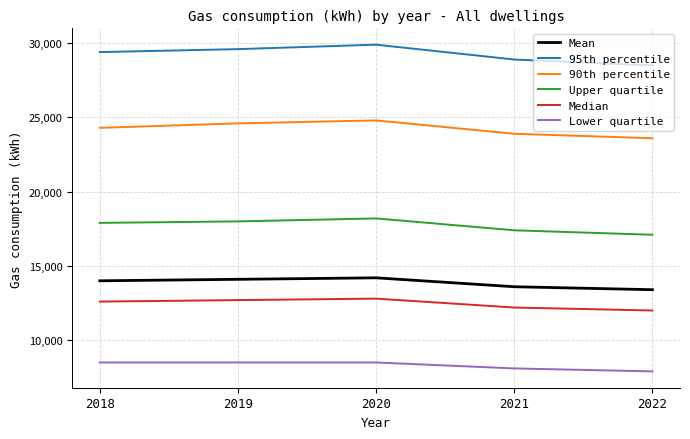

Which series has the largest total across all categories?

95th percentile